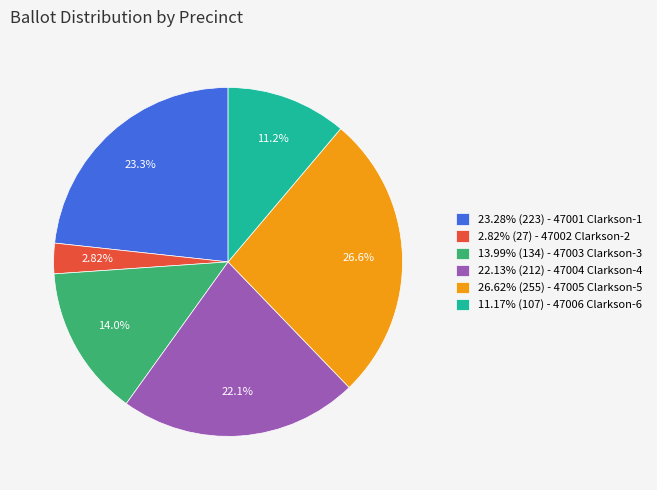

Combined, do 22.13% (212) - 47004 Clarkson-4 and 11.17% (107) - 47006 Clarkson-6 account for over 50%?

No